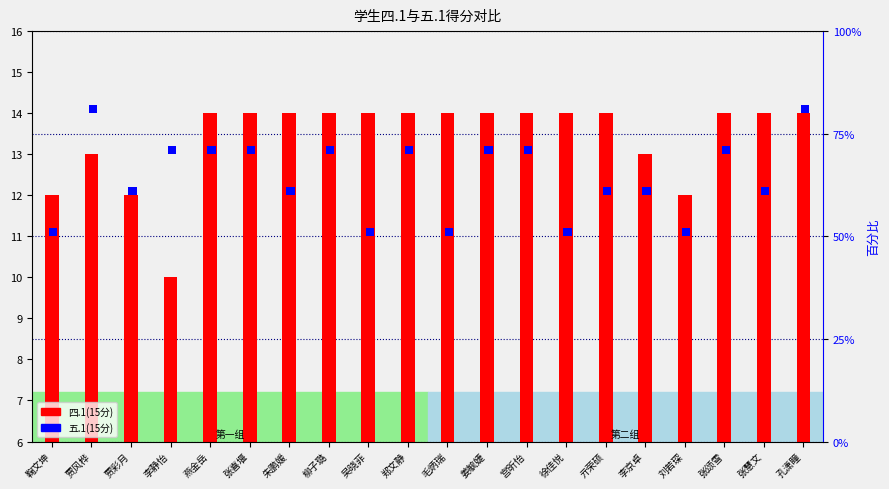

The 四.1(15分) series shows 8.0 at 孔潇瞳. True or false?

True